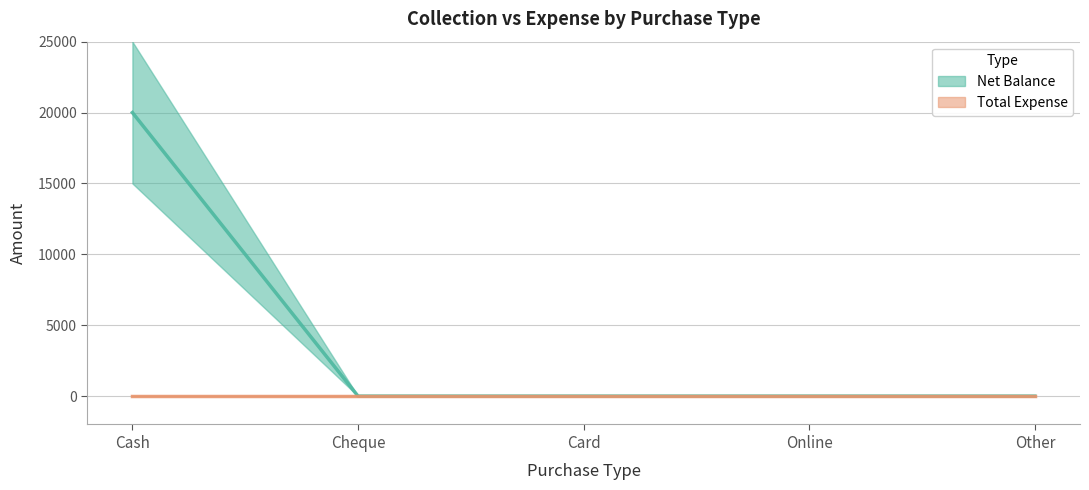

What position from the left is Online?

4